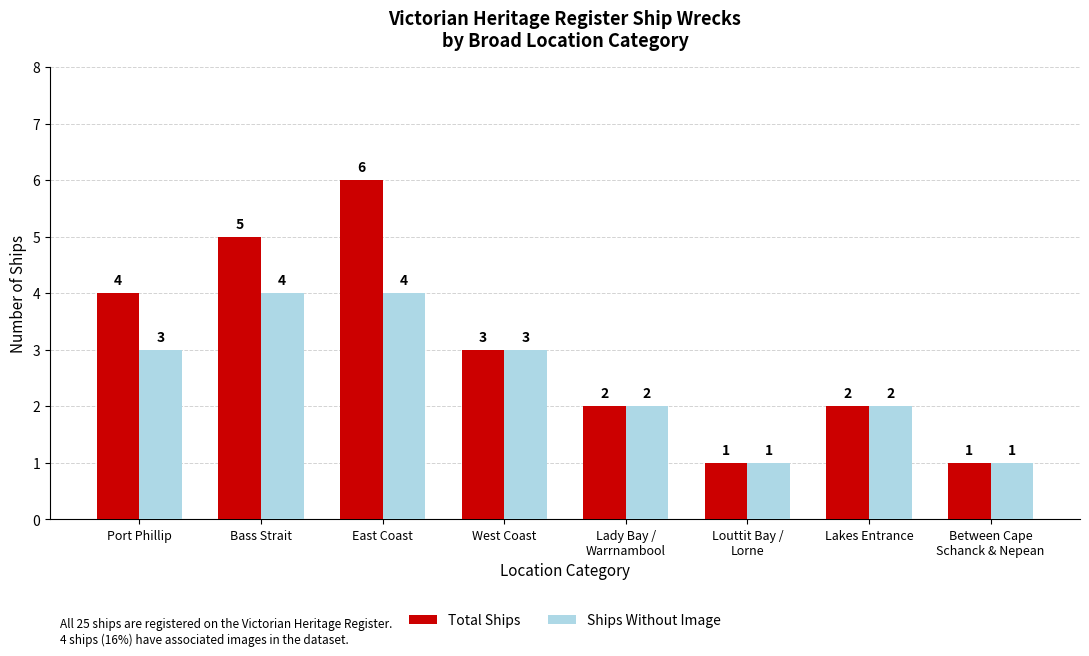

At which label does Total Ships reach its peak?

East Coast